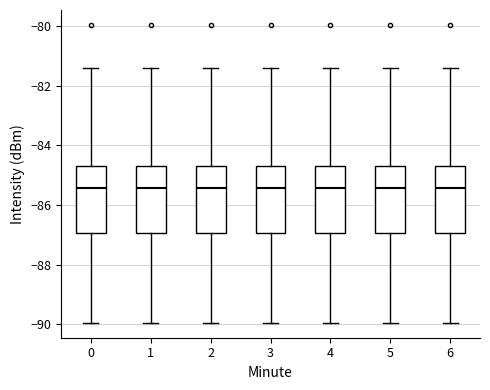

Reading left to right, transcribe this box plot: for each box, give where its median line is, the range the box spans, and where its two whiskers end, as read against the y-axis. The values are not printed on the chart, so give them approximately, as read against the axis.

0: median -85.4, box -87.0 to -84.6, whiskers -90.0 to -81.4
1: median -85.4, box -87.0 to -84.6, whiskers -90.0 to -81.4
2: median -85.4, box -87.0 to -84.6, whiskers -90.0 to -81.4
3: median -85.4, box -87.0 to -84.6, whiskers -90.0 to -81.4
4: median -85.4, box -87.0 to -84.6, whiskers -90.0 to -81.4
5: median -85.4, box -87.0 to -84.6, whiskers -90.0 to -81.4
6: median -85.4, box -87.0 to -84.6, whiskers -90.0 to -81.4